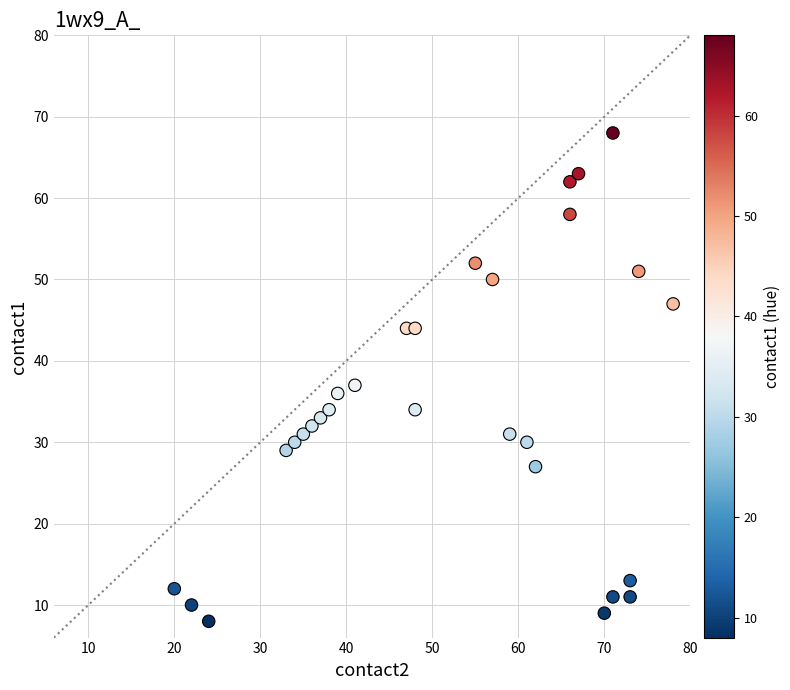

What is the range of X values (max minus min)?

58